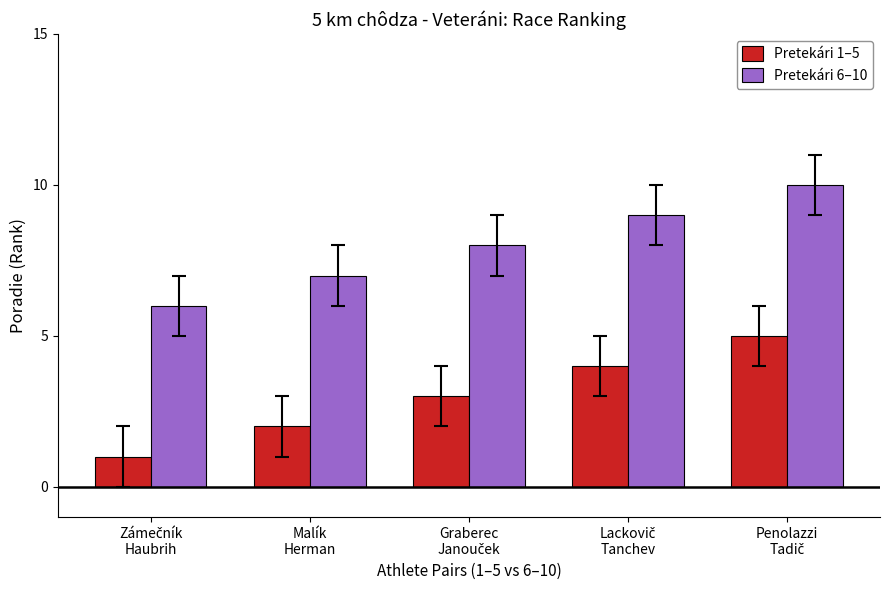

List the series in order of their overall mean, lowest first.

Pretekári 1–5, Pretekári 6–10